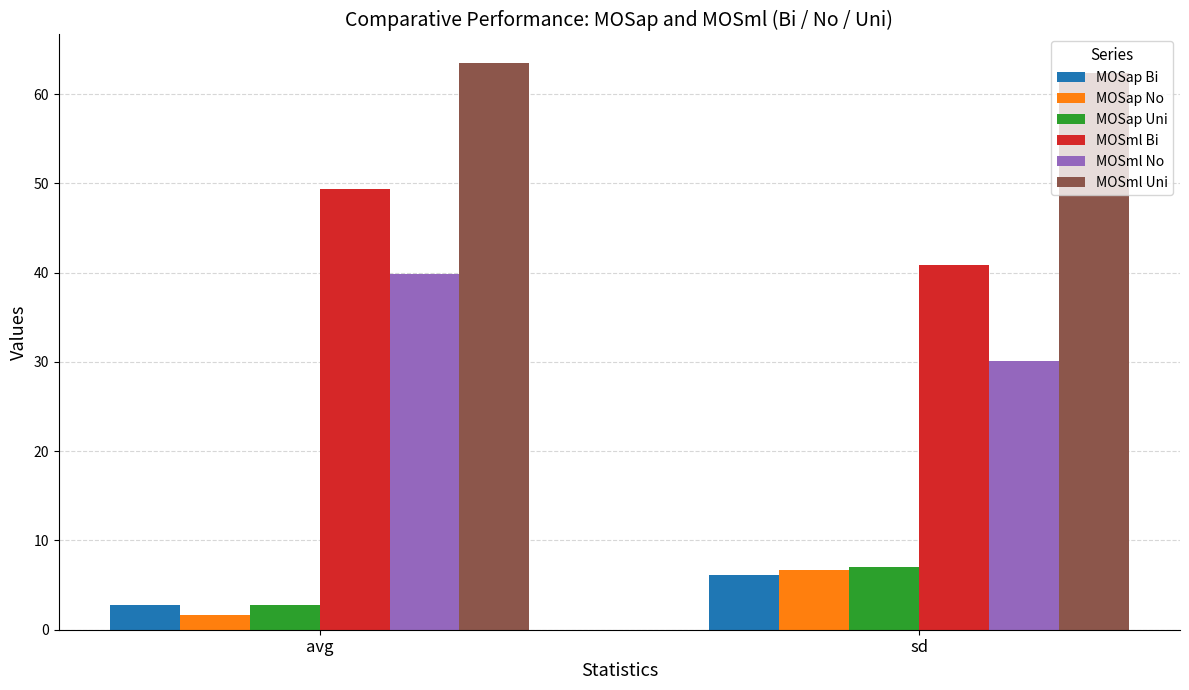

Are the bars horizontal?

No